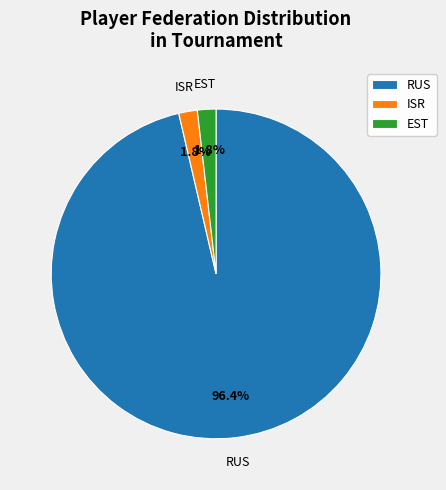

What is the majority slice?

RUS